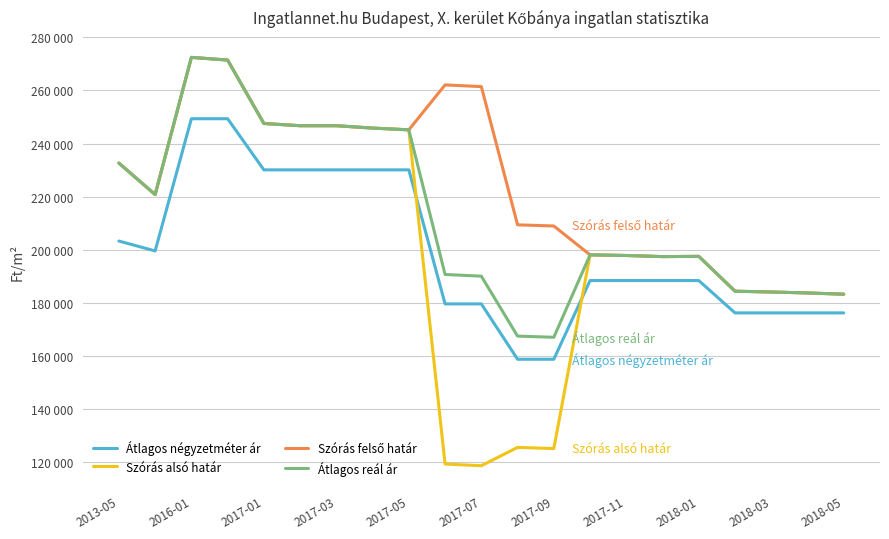

Does the chart display data point markers on the line(s)?

No